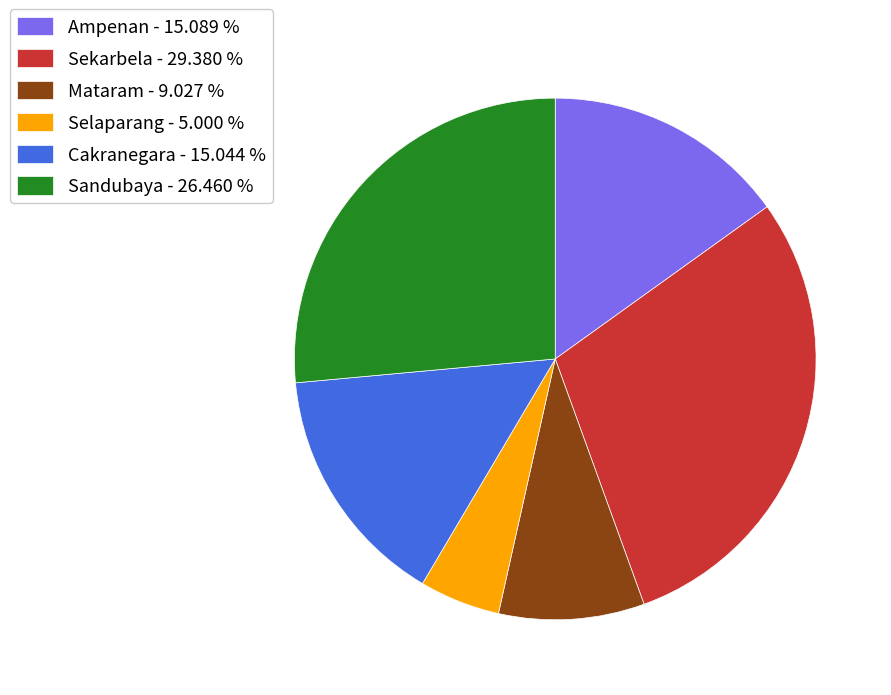

Count the number of slices in the pie.

6